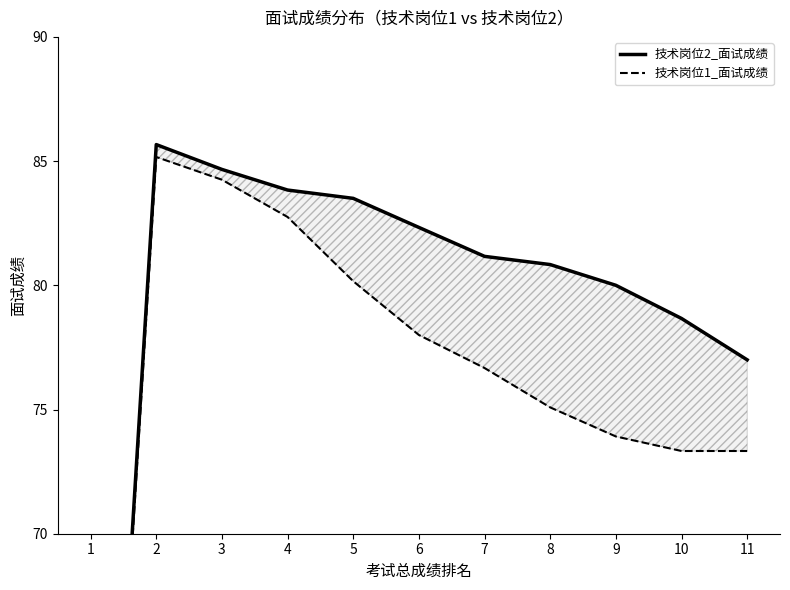

How many distinct data groups are displayed?

2